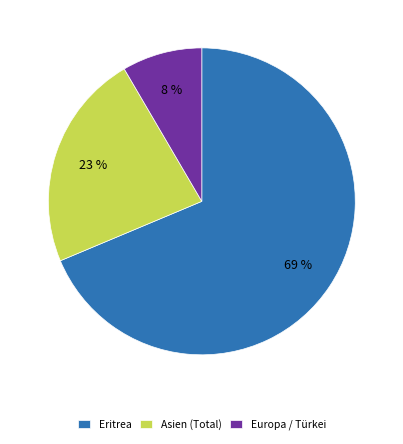

What is the largest slice in the pie chart?

Eritrea